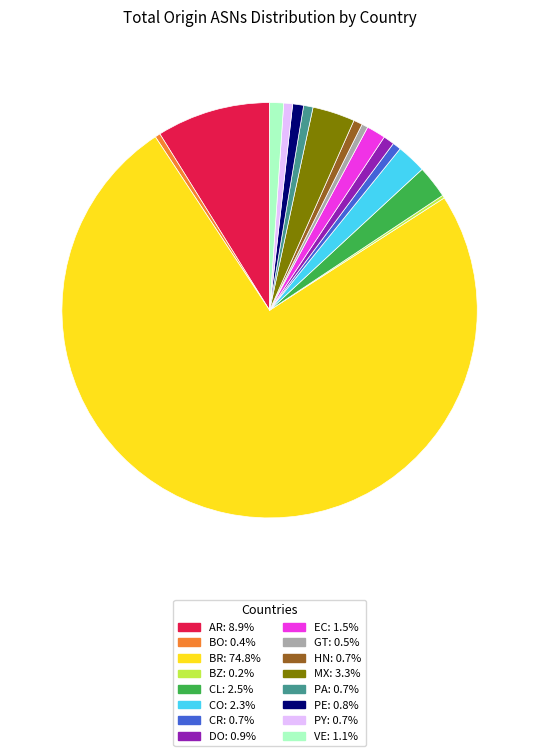

Does any single category account for the majority?

Yes